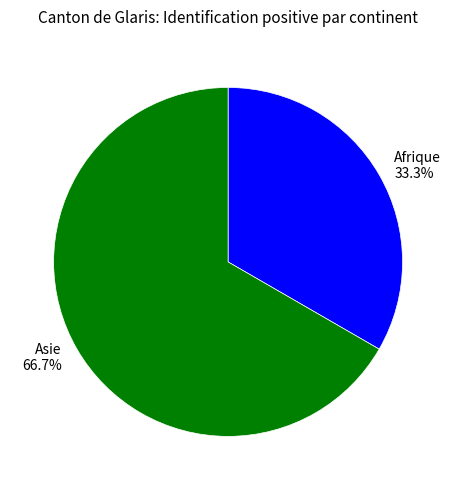

What portion of the pie excludes Asie?

33.3%